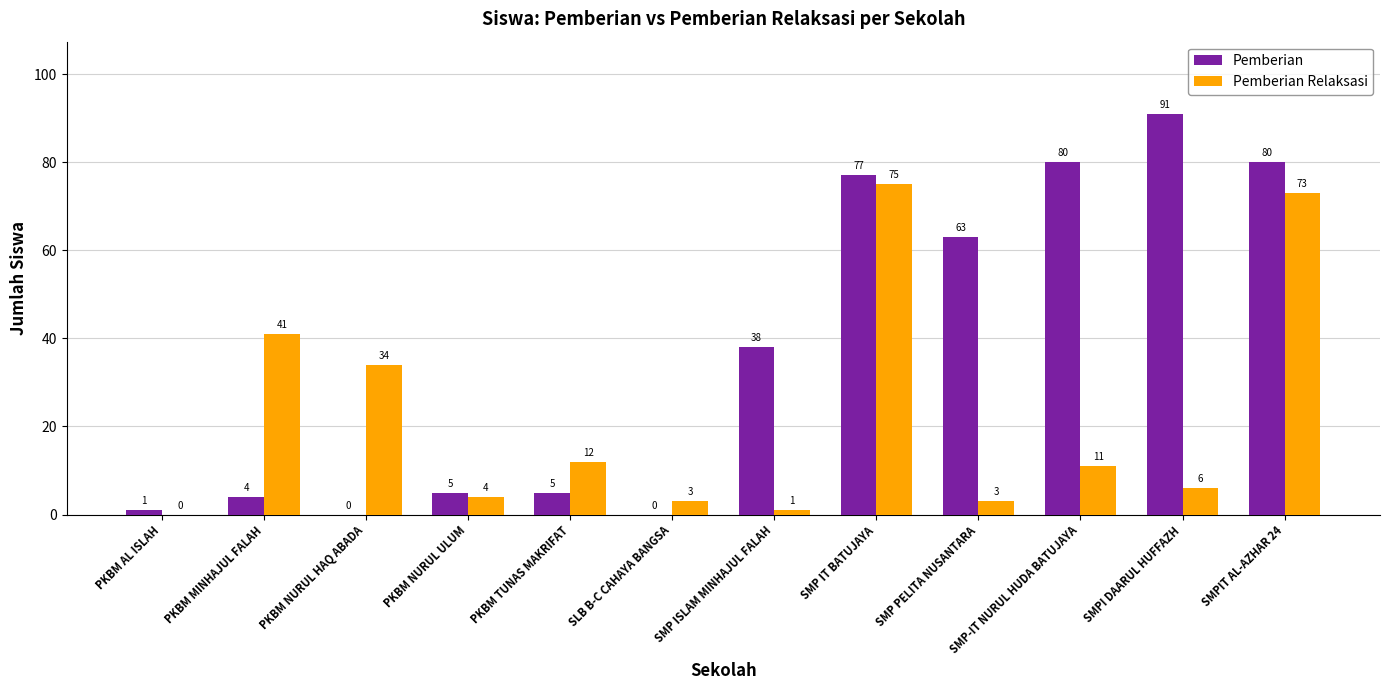

How many categories are shown in the chart?

12